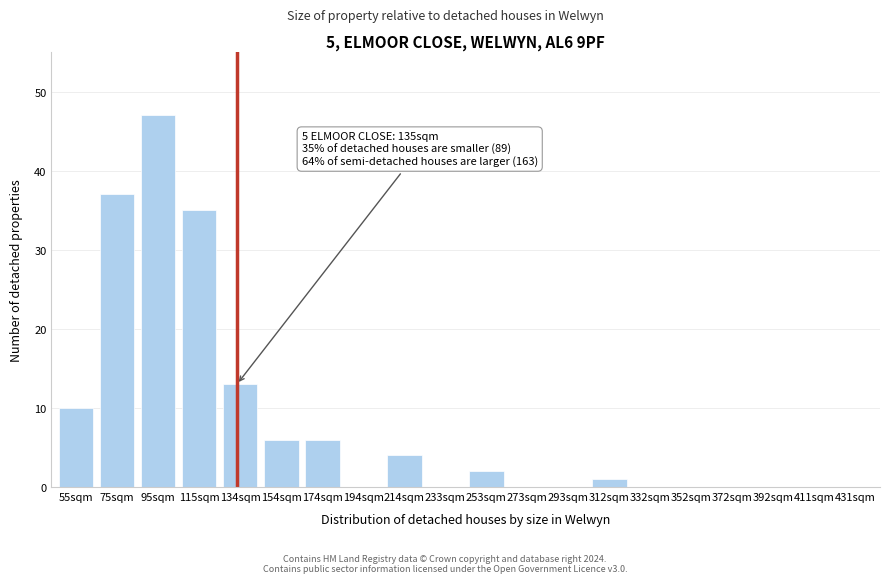

Reading left to right, transcribe all the data shown in this chart.

55sqm=10	75sqm=37	95sqm=47	115sqm=35	134sqm=13	154sqm=6	174sqm=6	194sqm=0	214sqm=4	233sqm=0	253sqm=2	273sqm=0	293sqm=0	312sqm=1	332sqm=0	352sqm=0	372sqm=0	392sqm=0	411sqm=0	431sqm=0